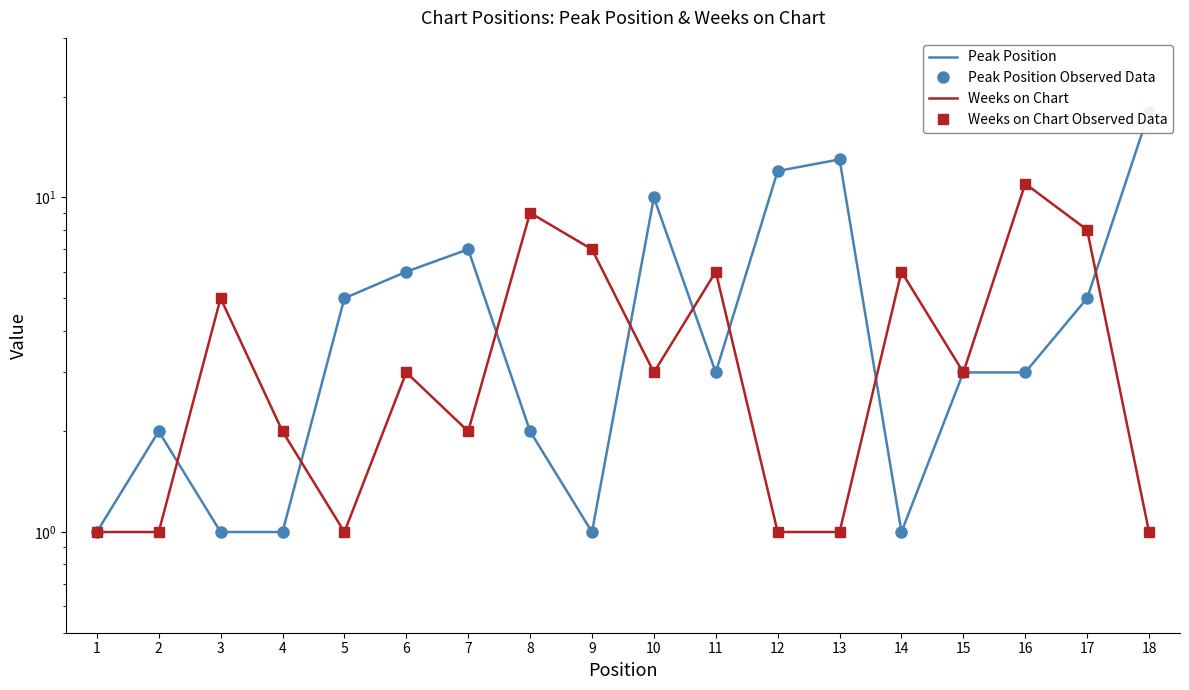

What are all the series names shown in the legend?

Peak Position, Peak Position Observed Data, Weeks on Chart, Weeks on Chart Observed Data